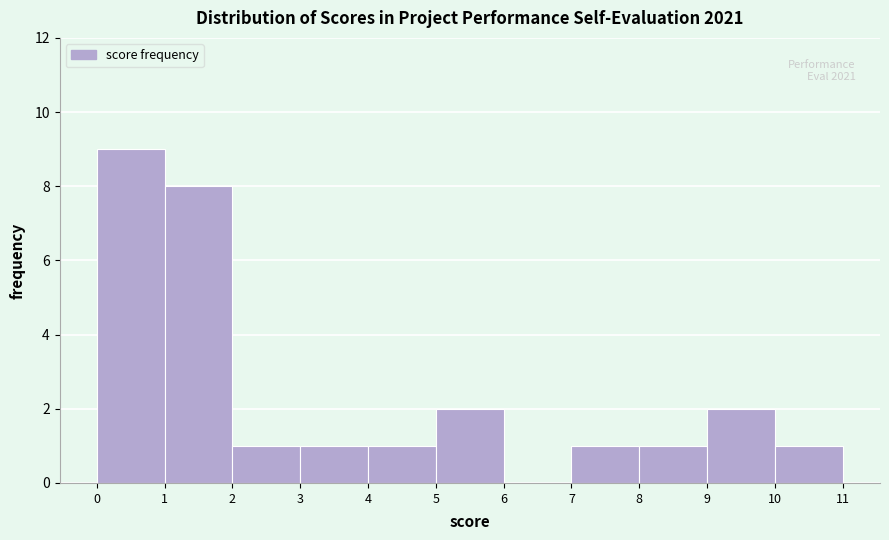

Which range on the x-axis has the tallest bar?

0 to 1